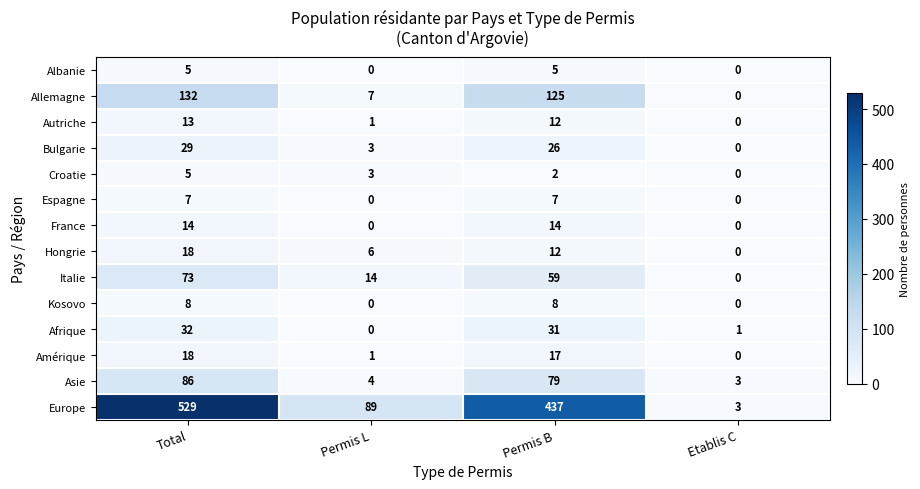

True or false: Amérique has a value of 17 at Permis B.

True